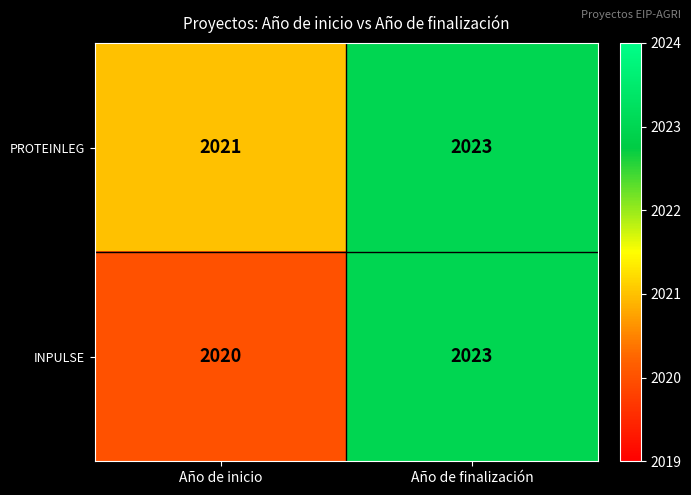

Between Año de inicio and Año de finalización, which series saw the biggest shift?

INPULSE